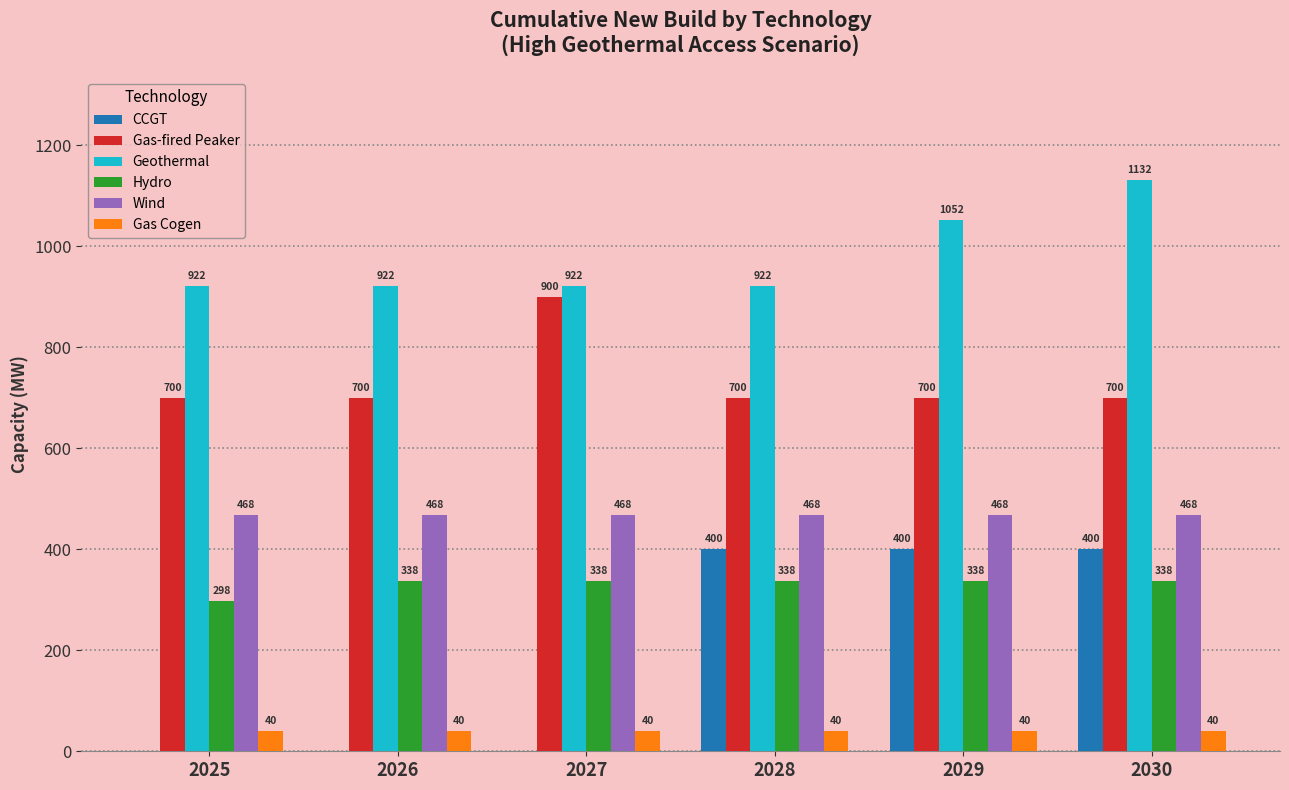

The value of Gas-fired Peaker at 2028 is 700. True or false?

True